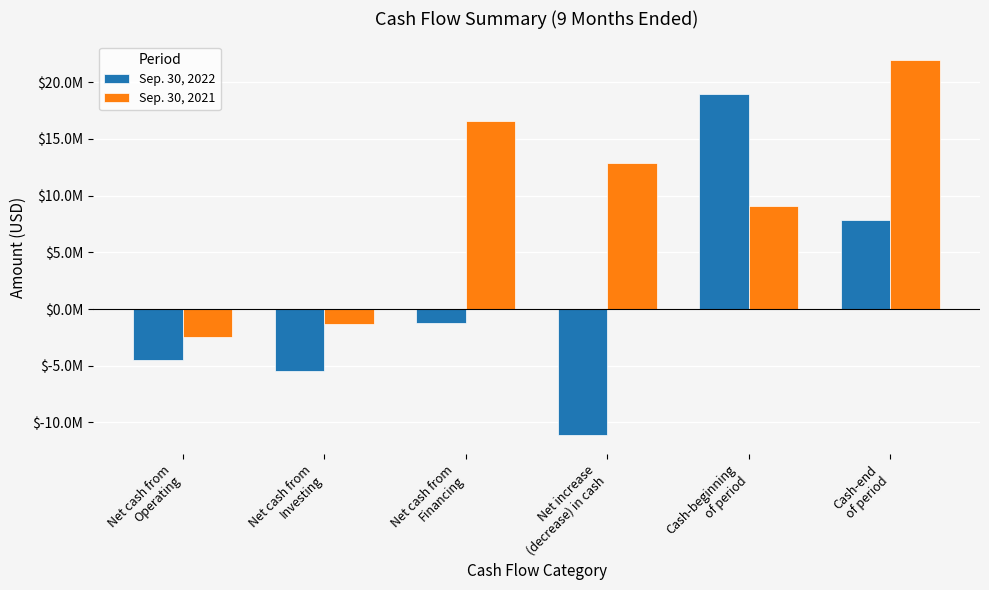

The Sep. 30, 2021 series shows 12804773 at Cash-end
of period. True or false?

False